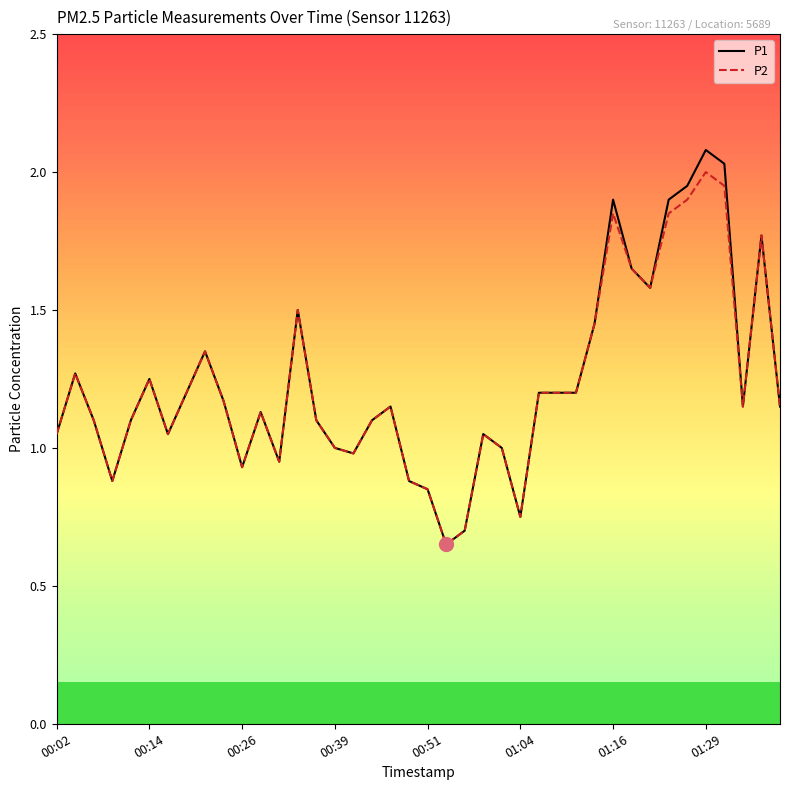

What is the minimum value shown in the chart?

0.7